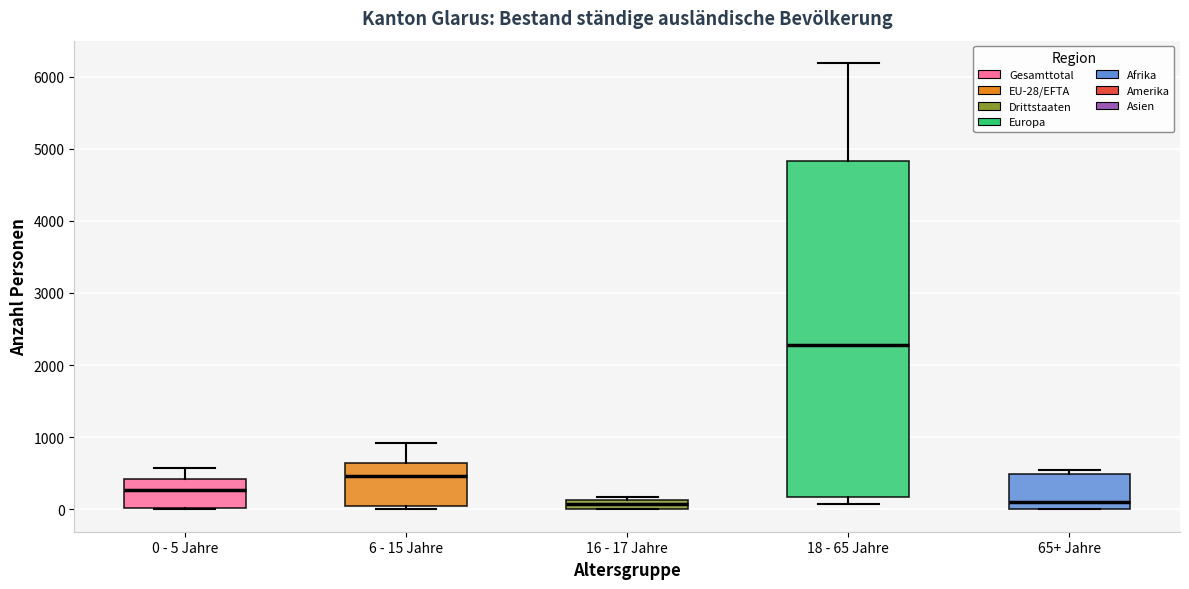

Comparing the boxes themselves (not the whiskers), which one is the tallest?

18 - 65 Jahre